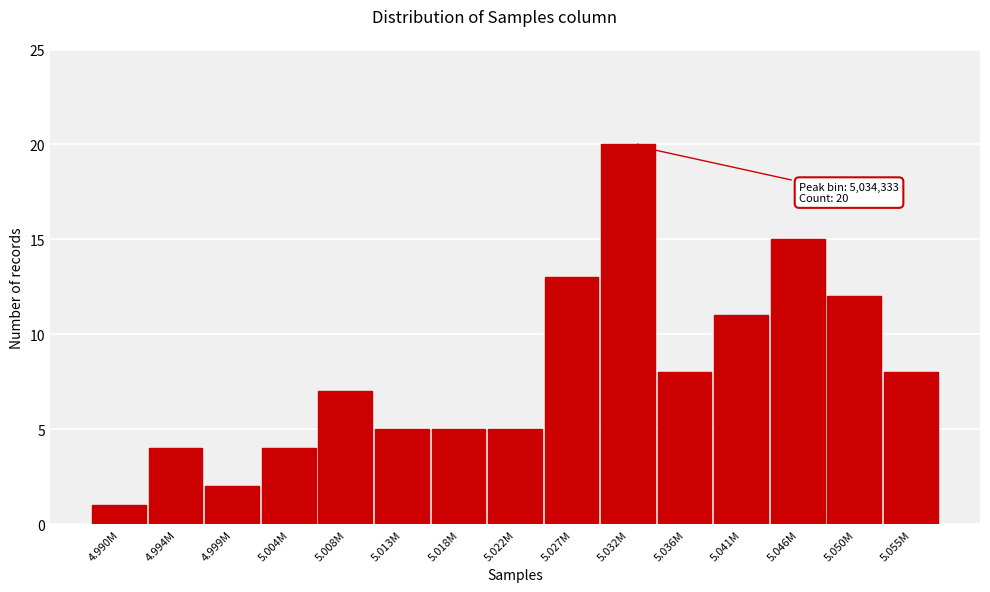

Reading left to right, transcribe all the data shown in this chart.

1	4	2	4	7	5	5	5	13	20	8	11	15	12	8